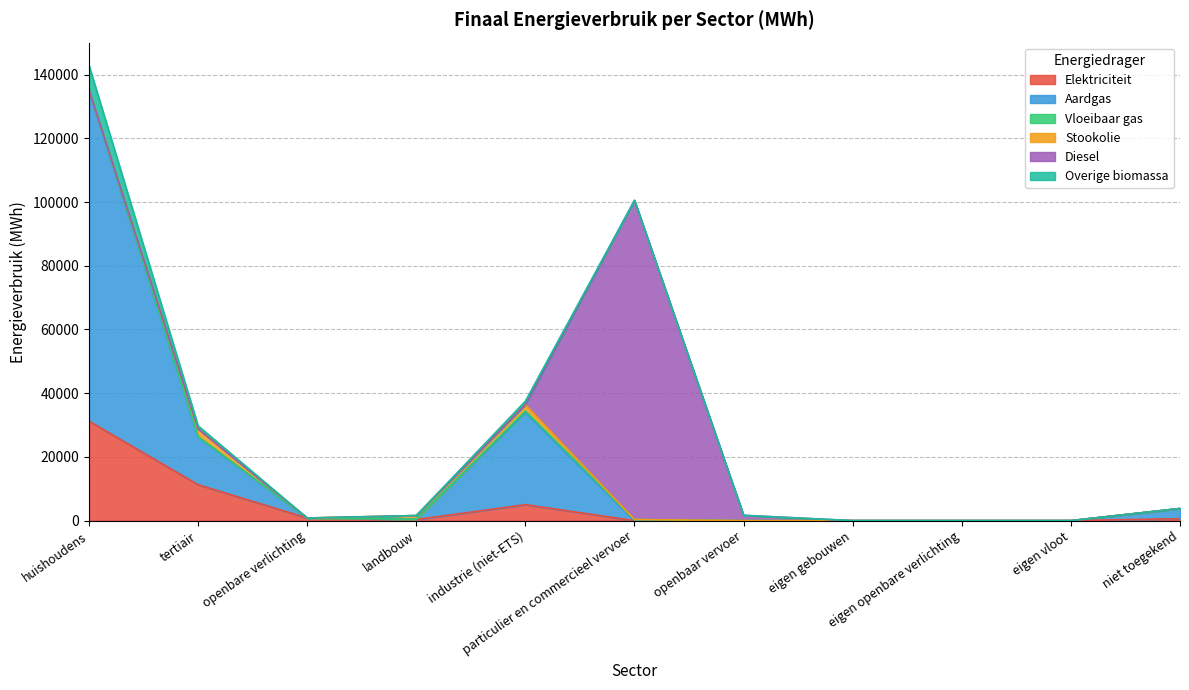

The value of Overige biomassa at openbare verlichting is 826.2. True or false?

True